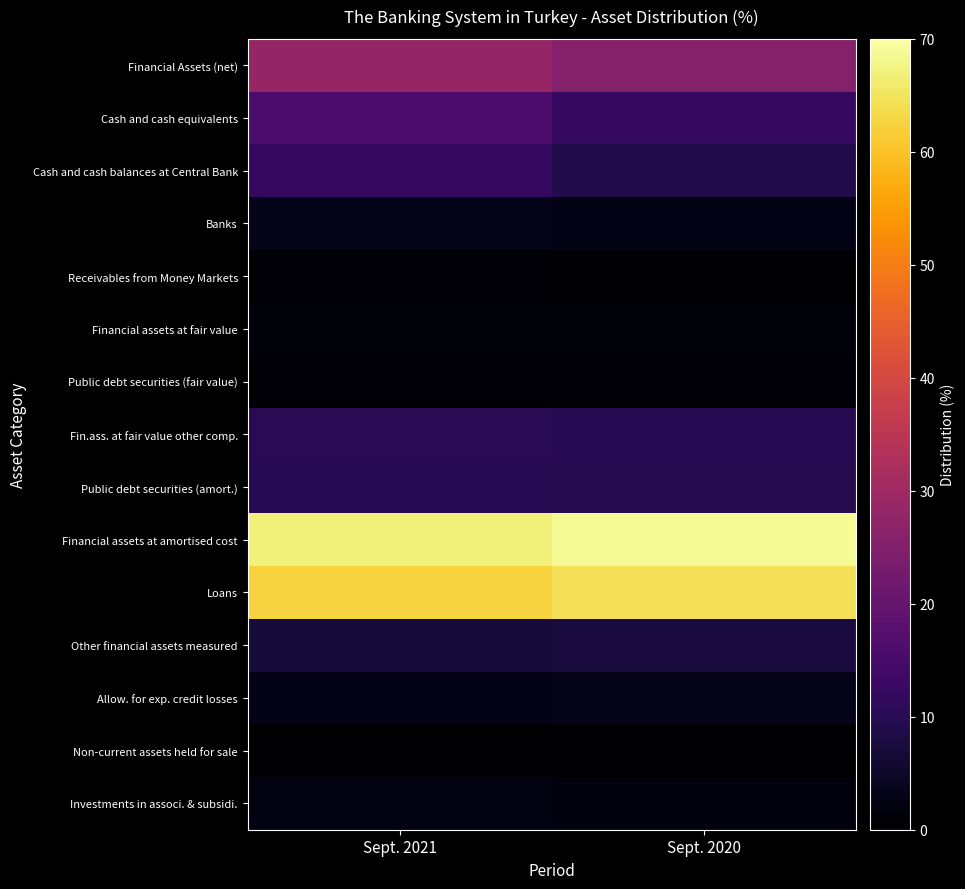

Reading left to right, list all the values displayed in this chart.

Financial Assets (net): Sept. 2021=28.3	Sept. 2020=25.5
Cash and cash equivalents: Sept. 2021=15.6	Sept. 2020=12.2
Cash and cash balances at Central Bank: Sept. 2021=11.8	Sept. 2020=9.0
Banks: Sept. 2021=3.2	Sept. 2020=2.8
Receivables from Money Markets: Sept. 2021=0.6	Sept. 2020=0.5
Financial assets at fair value: Sept. 2021=1.1	Sept. 2020=1.2
Public debt securities (fair value): Sept. 2021=0.8	Sept. 2020=0.9
Fin.ass. at fair value other comp.: Sept. 2021=10.3	Sept. 2020=10.1
Public debt securities (amort.): Sept. 2021=9.9	Sept. 2020=9.6
Financial assets at amortised cost: Sept. 2021=66.8	Sept. 2020=68.8
Loans: Sept. 2021=62.4	Sept. 2020=64.5
Other financial assets measured: Sept. 2021=7.4	Sept. 2020=7.5
Allow. for exp. credit losses: Sept. 2021=3.0	Sept. 2020=3.2
Non-current assets held for sale: Sept. 2021=0.2	Sept. 2020=0.2
Investments in associ. & subsidi.: Sept. 2021=1.9	Sept. 2020=1.8